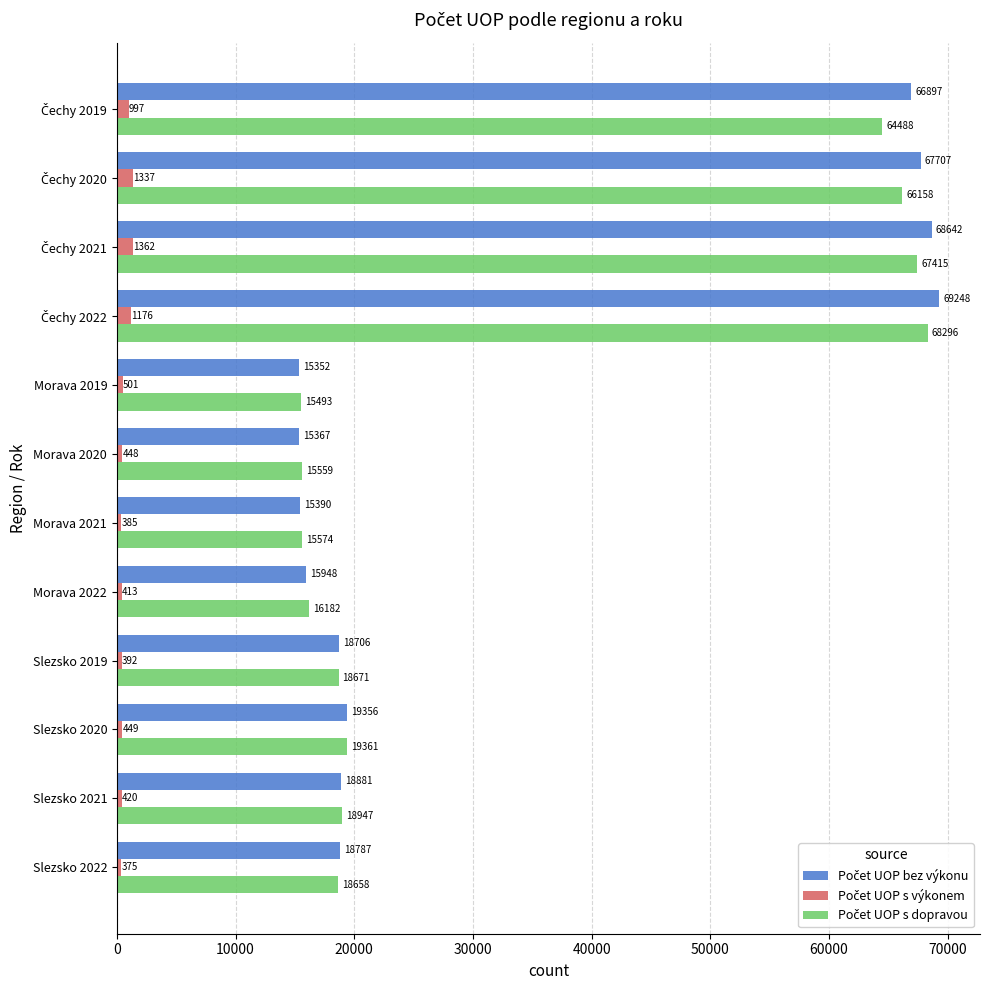

At how many categories does at least one series exceed 26030?

4